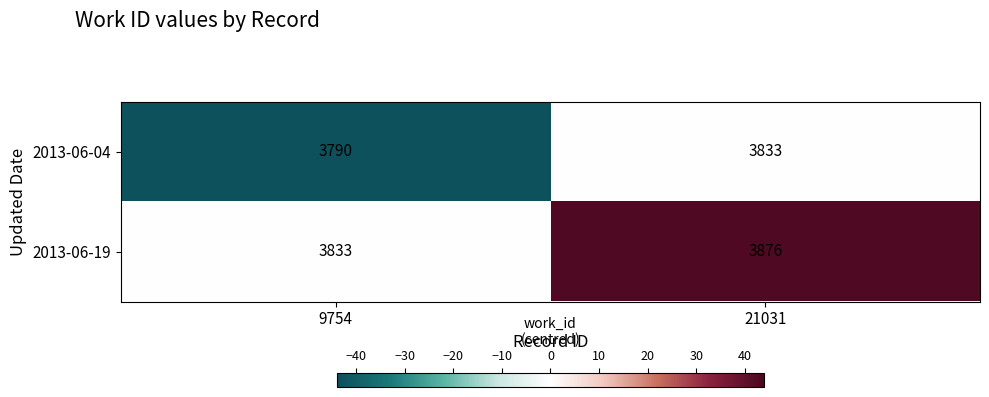

Reading right to left, transcribe all the data shown in this chart.

2013-06-04: 21031=3833	9754=3790
2013-06-19: 21031=3876	9754=3833